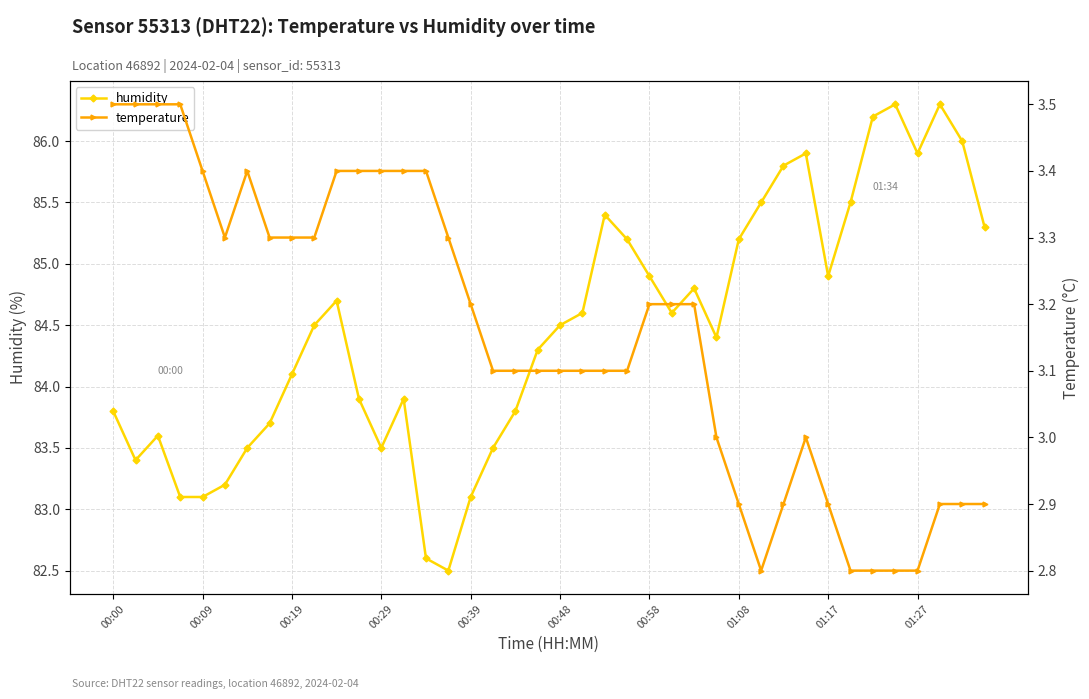

What is the highest value of the humidity series?

86.3